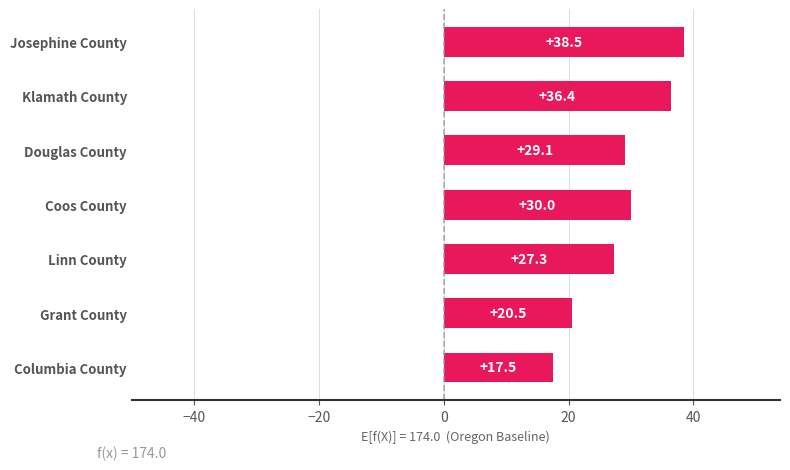

Which has a higher value, Josephine County or Linn County?

Josephine County